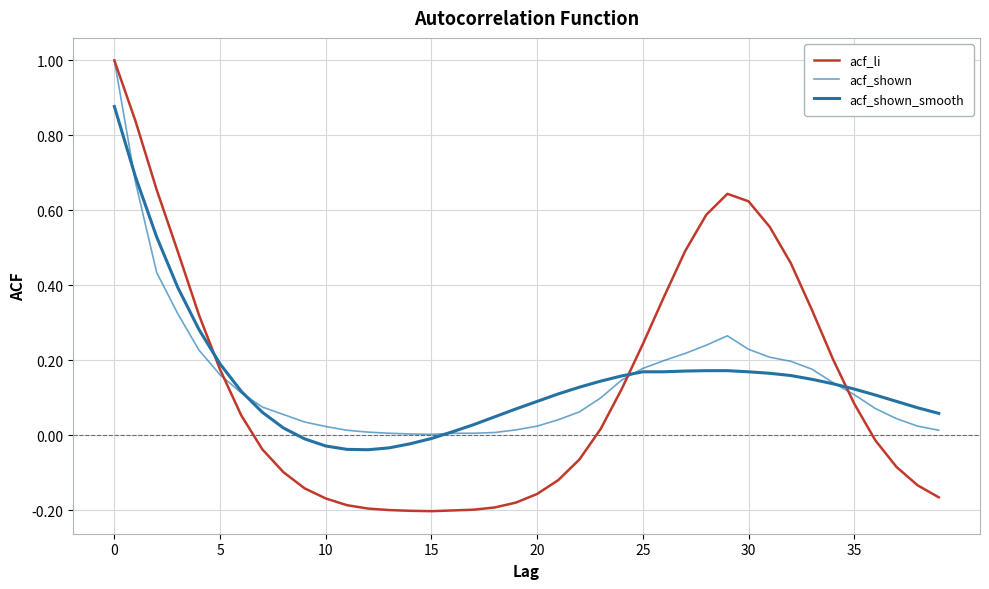

What is the label of the 19th point from the left?

18